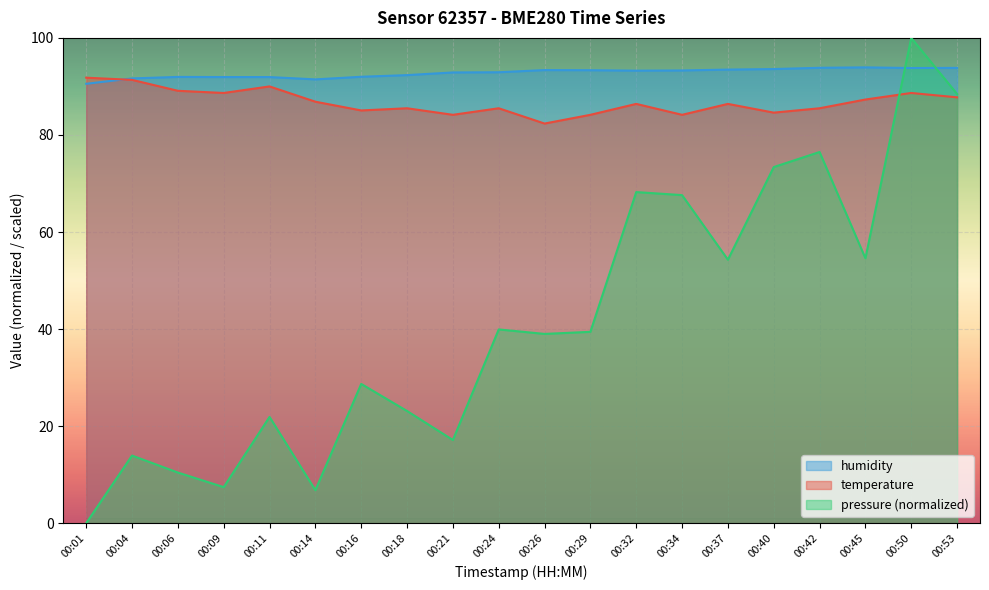

What are all the series names shown in the legend?

humidity, temperature, pressure (normalized)